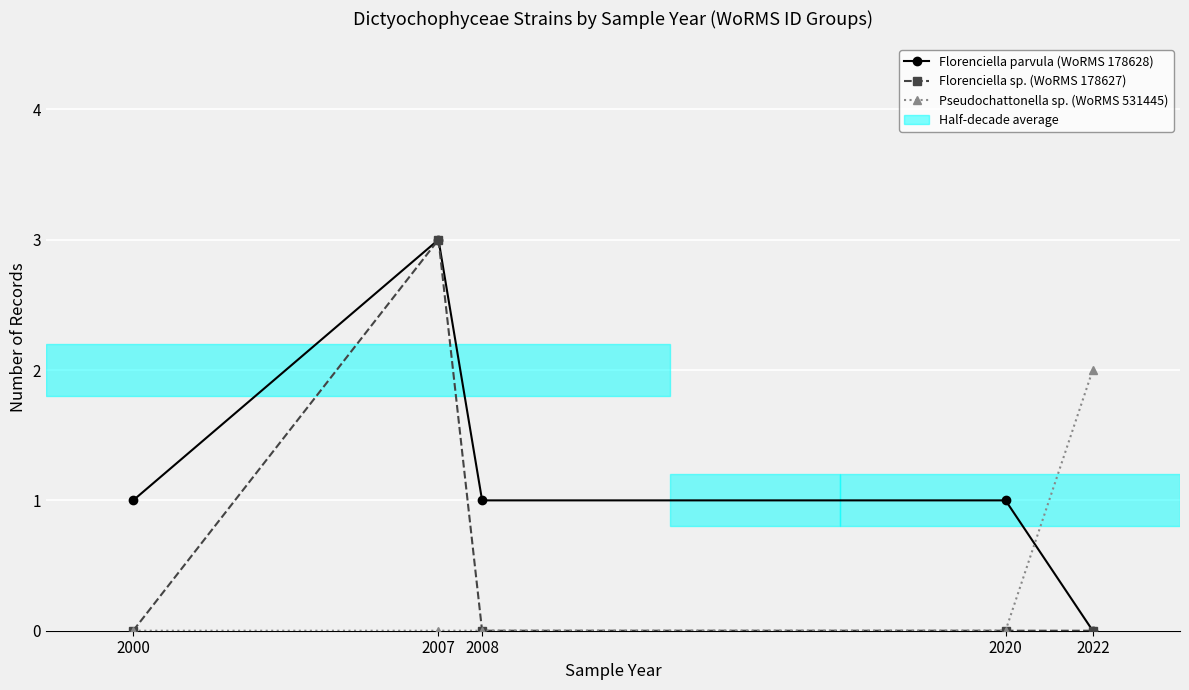

Which series ends up on top after the final intersection of Florenciella parvula (WoRMS 178628) and Pseudochattonella sp. (WoRMS 531445)?

Pseudochattonella sp. (WoRMS 531445)